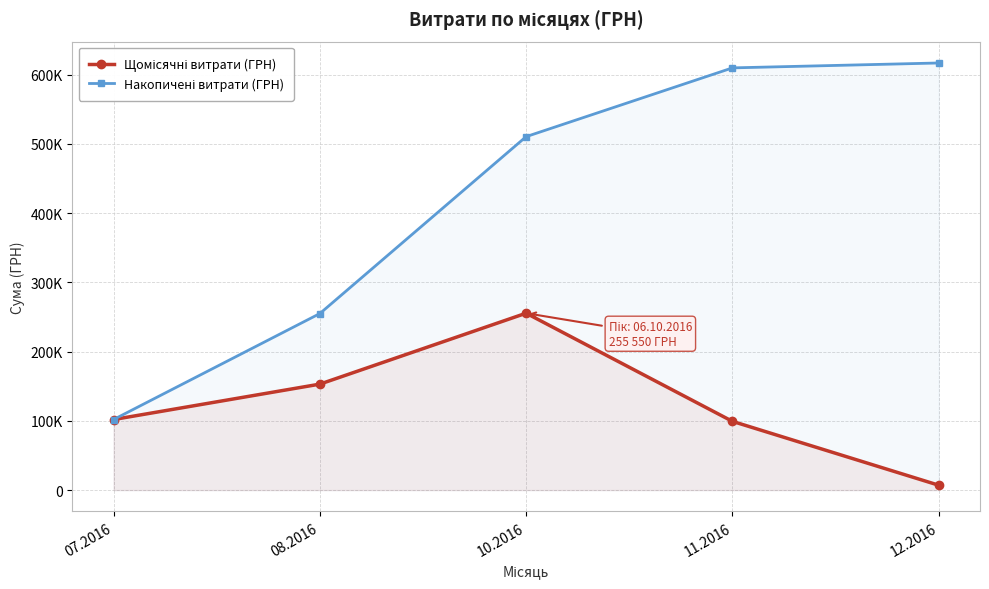

True or false: Щомісячні витрати (ГРН) and Накопичені витрати (ГРН) intersect in this chart.

False